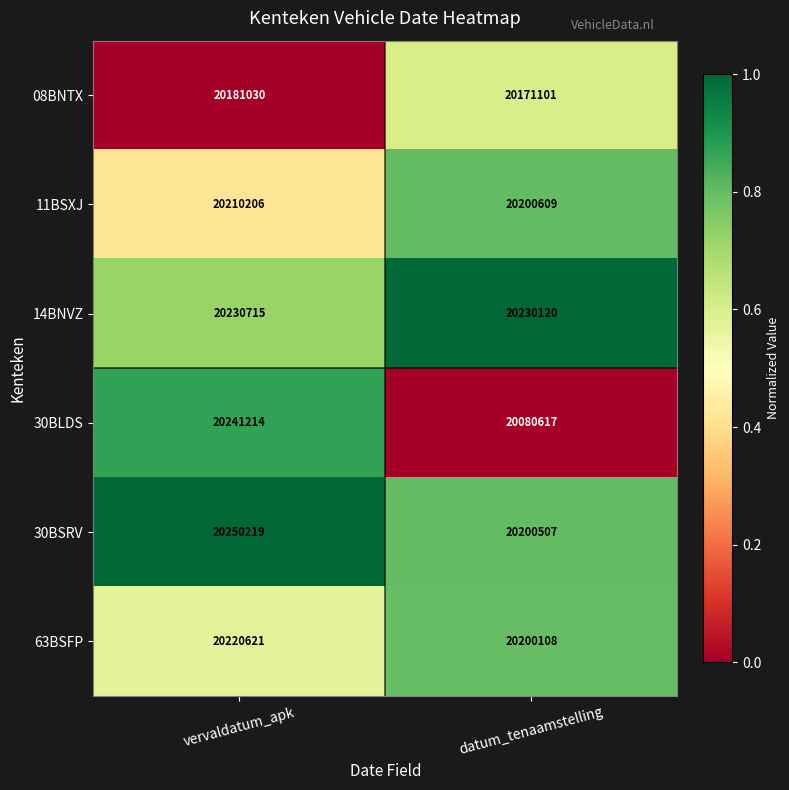

At which label does 63BSFP reach its peak?

vervaldatum_apk